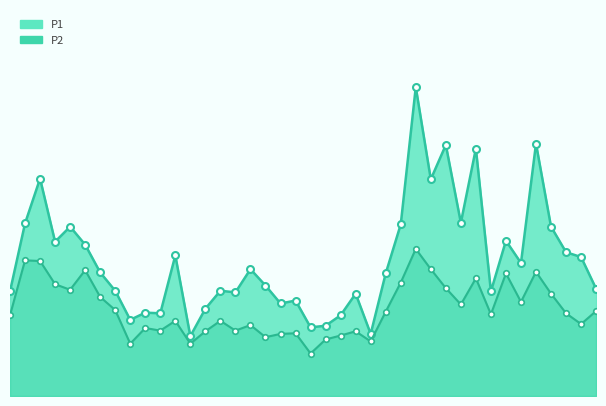

How many data points in P1 are above 3?

29